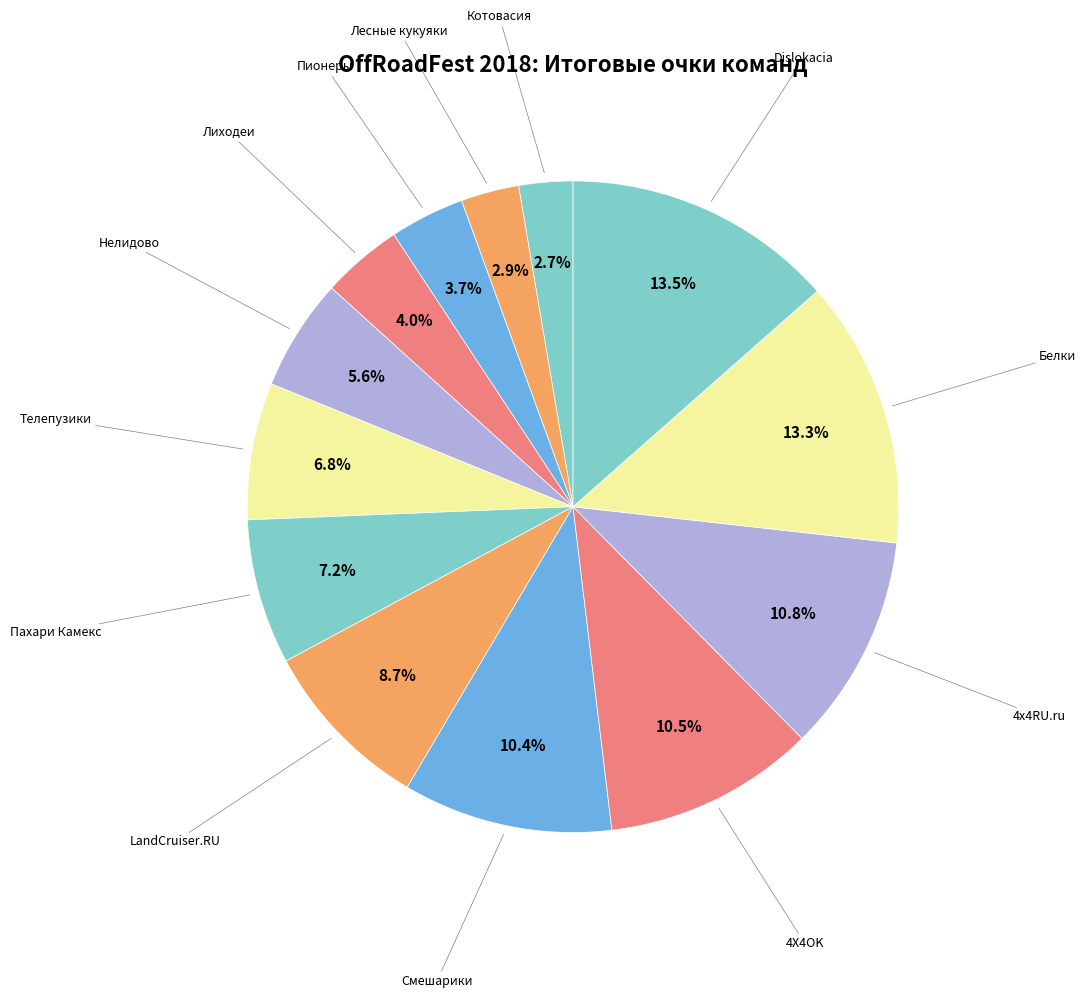

How many slices are in this pie chart?

13